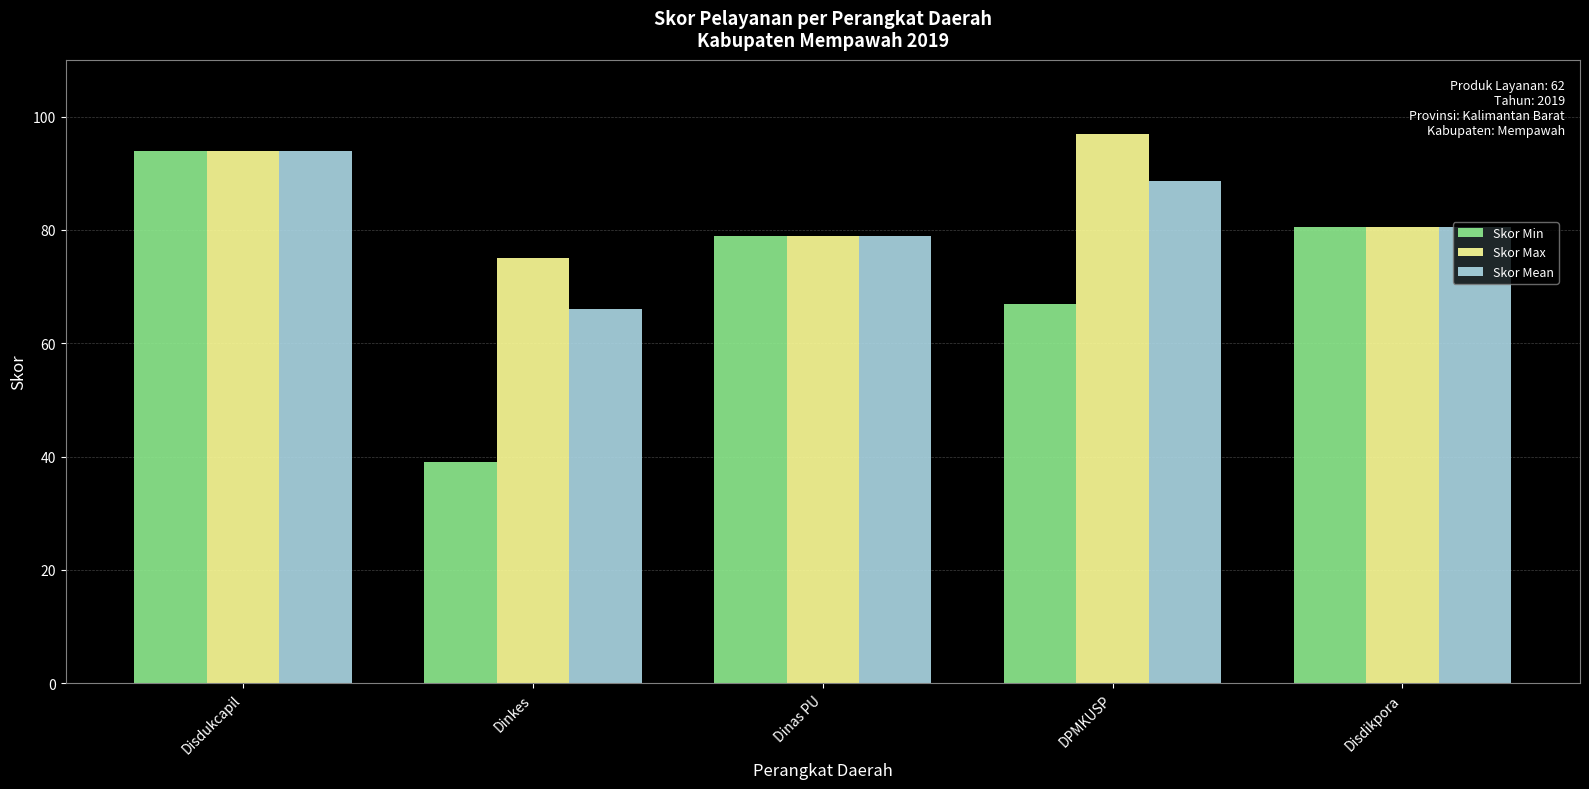

Which category has the lowest value across all series?

Dinkes